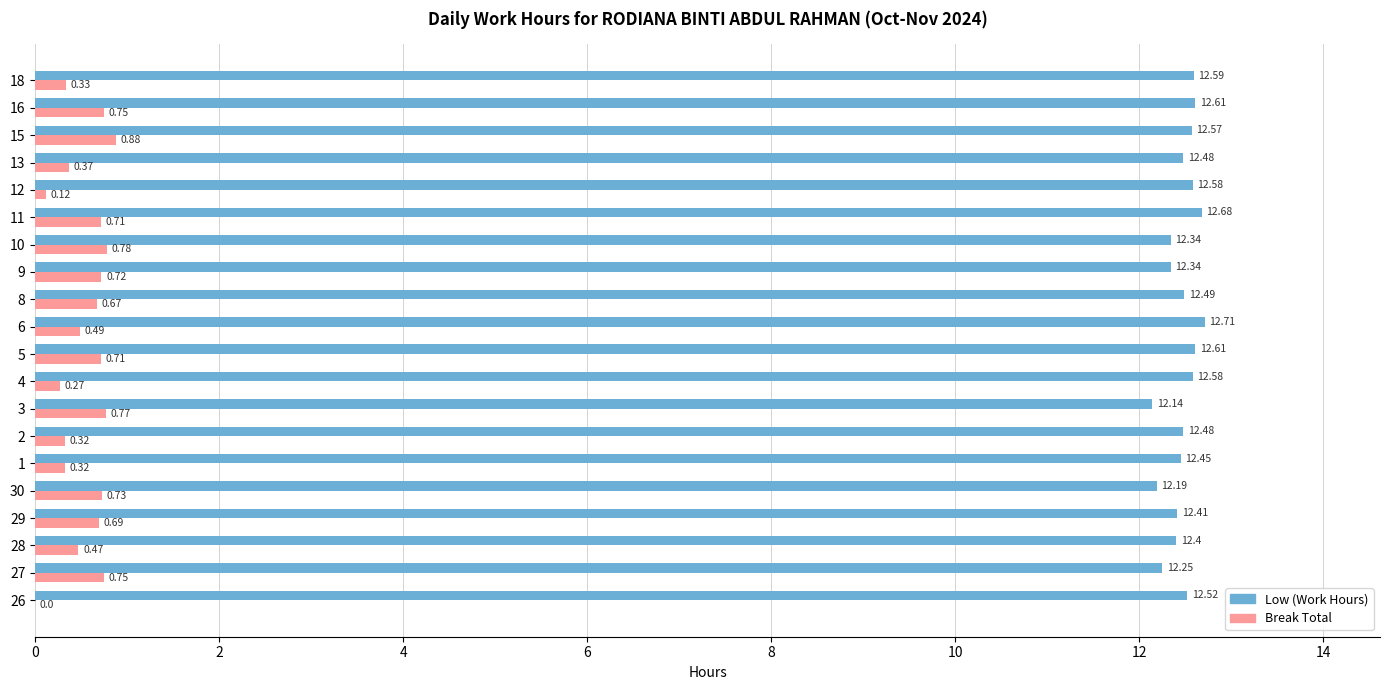

What is the sum of the Low (Work Hours) values at 6 and 29?

25.1